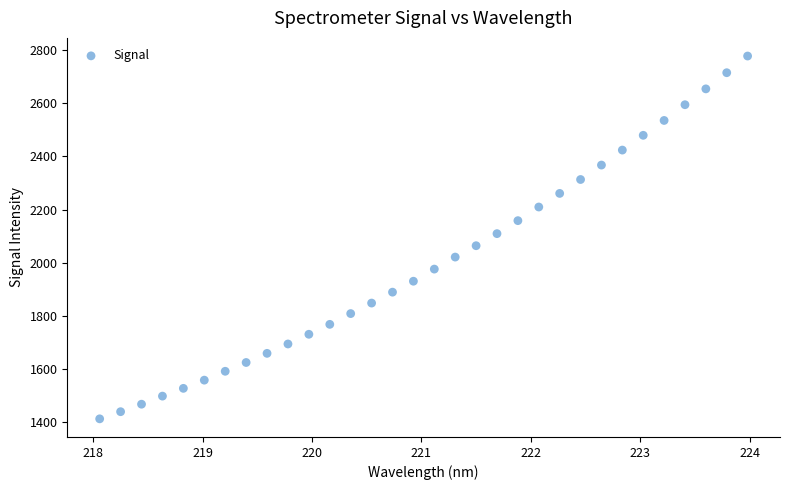

What is the range of Y values (max minus min)?

1366.0